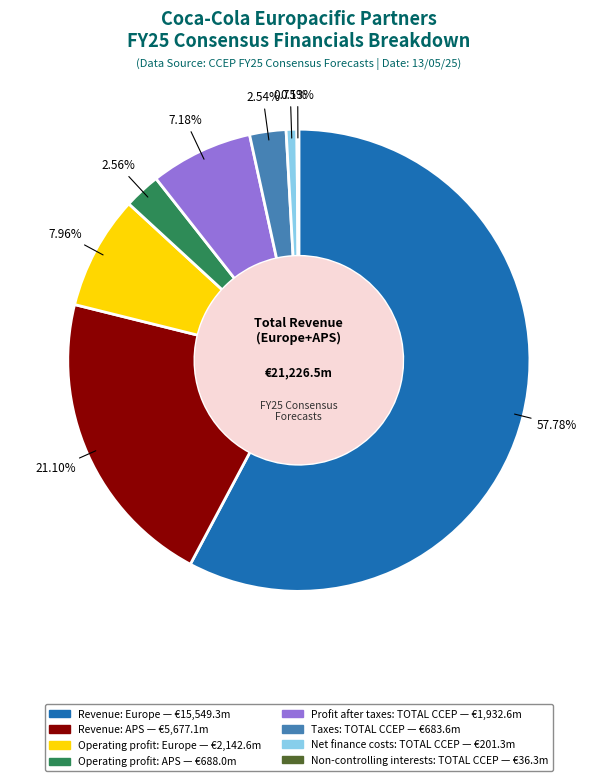

Approximately how many times larger is the value at Operating profit: Europe compared to Profit after taxes: TOTAL CCEP?

1.1